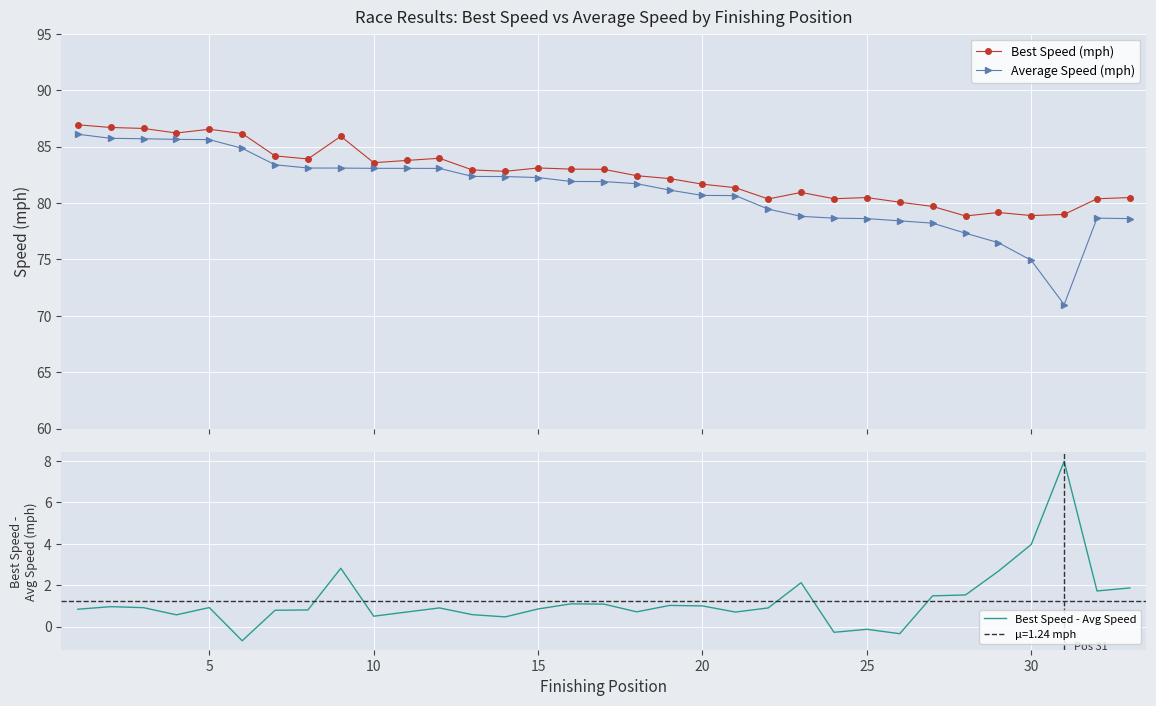

True or false: Best Speed (mph) has more than 0 points higher than both neighbors.

True